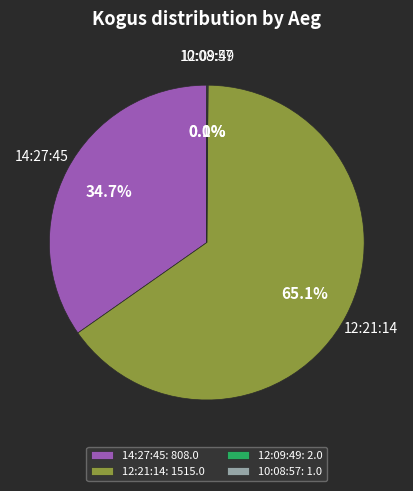

What is the majority slice?

12:21:14: 1515.0